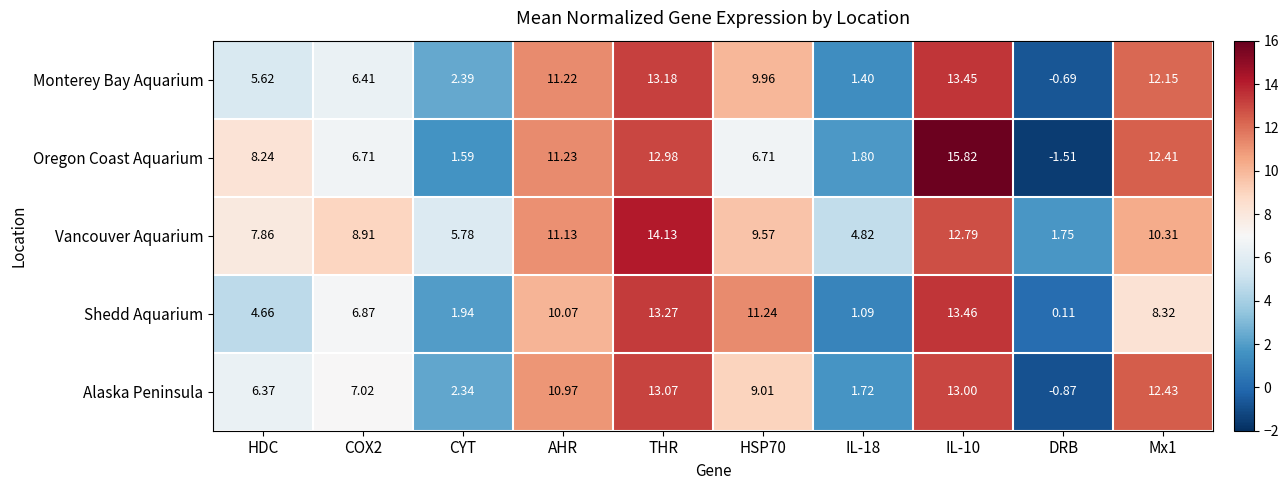

Rank the series by their maximum value, from highest to lowest.

Oregon Coast Aquarium, Vancouver Aquarium, Shedd Aquarium, Monterey Bay Aquarium, Alaska Peninsula